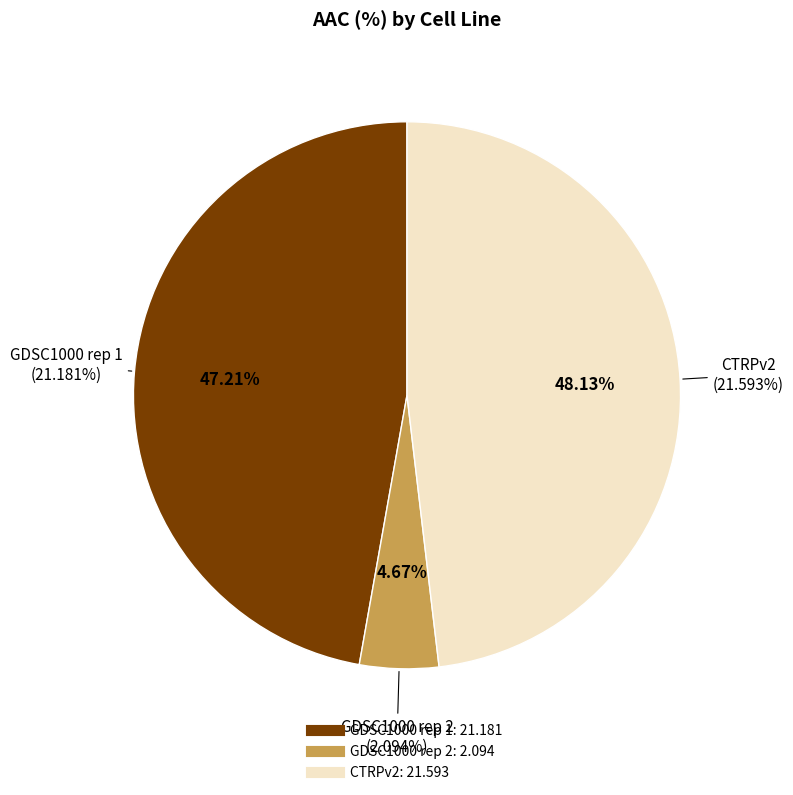

To the nearest percent, what is the difference between the largest and smallest slice percentages?

43%